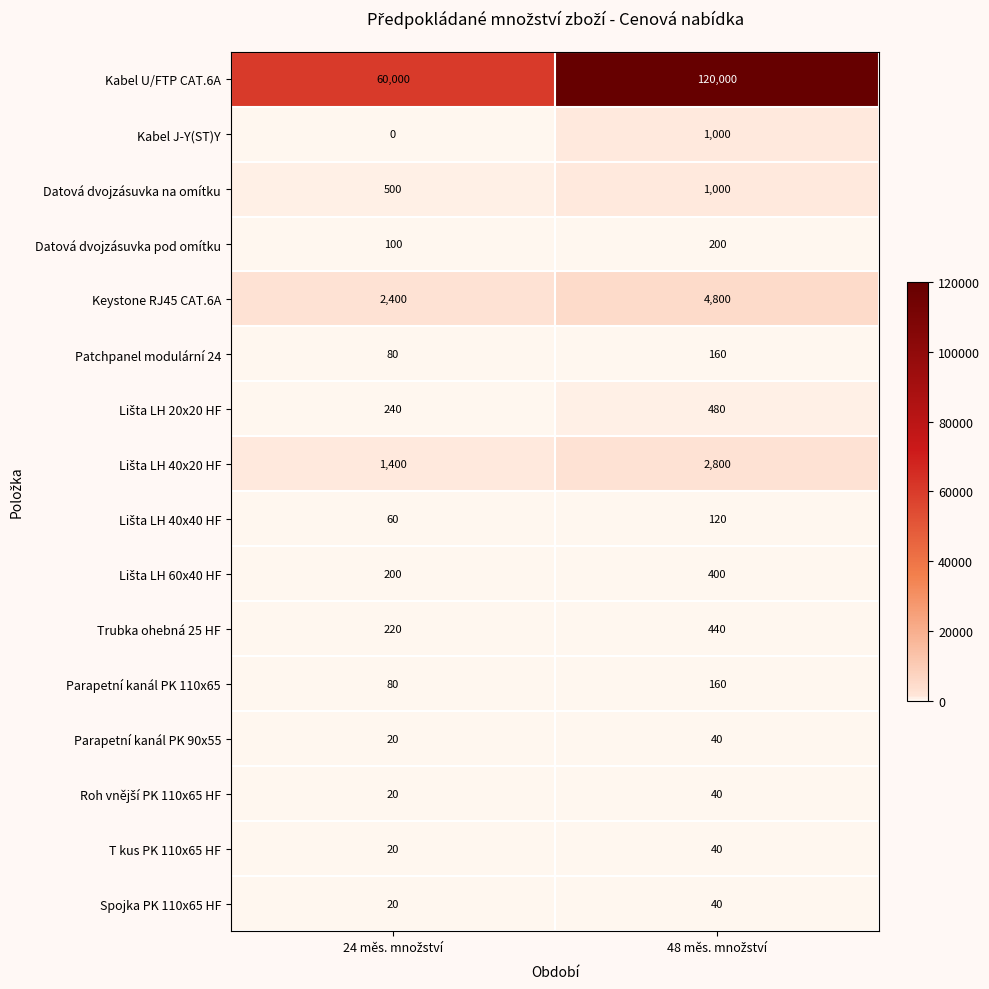

Which series has the largest total across all categories?

Kabel U/FTP CAT.6A